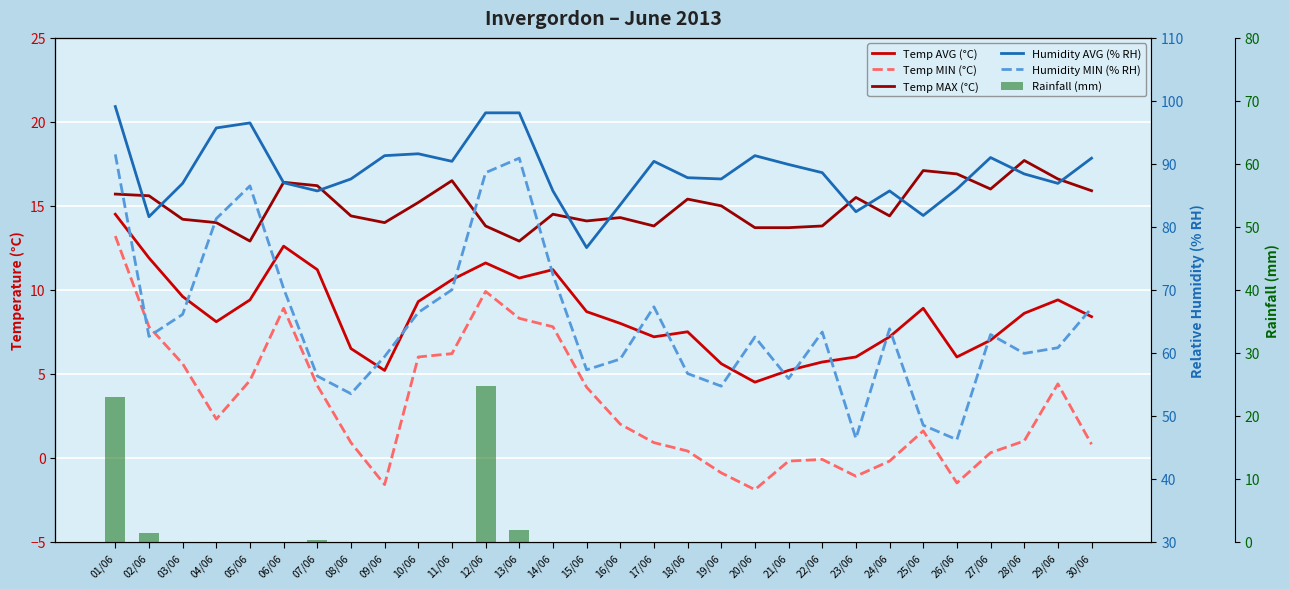

What is the average value of the Temp MIN (°C) series?

3.1